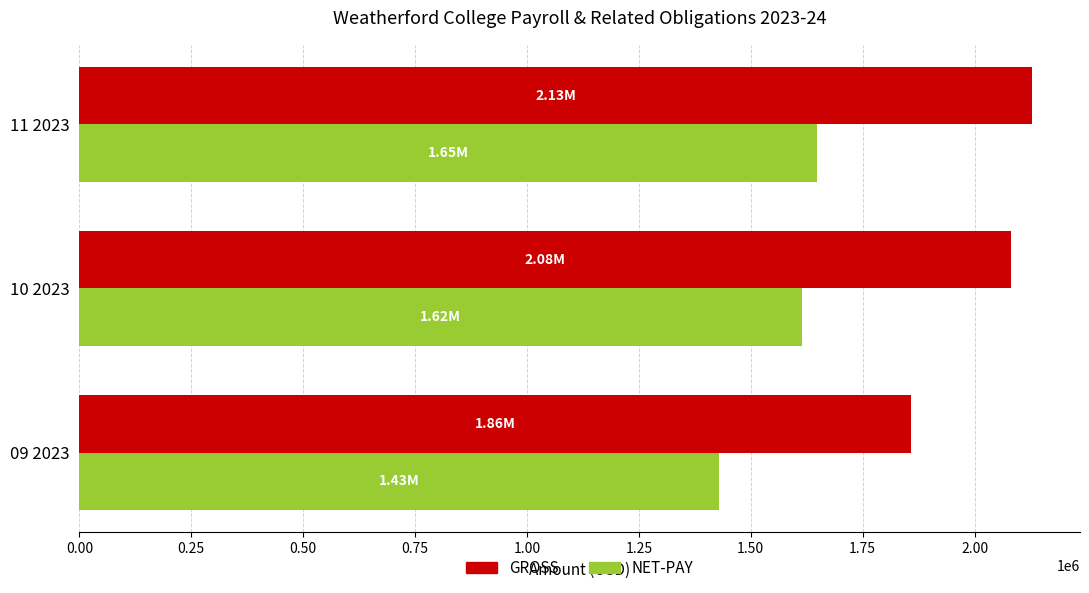

Rank the categories by GROSS value from lowest to highest.

09 2023, 10 2023, 11 2023